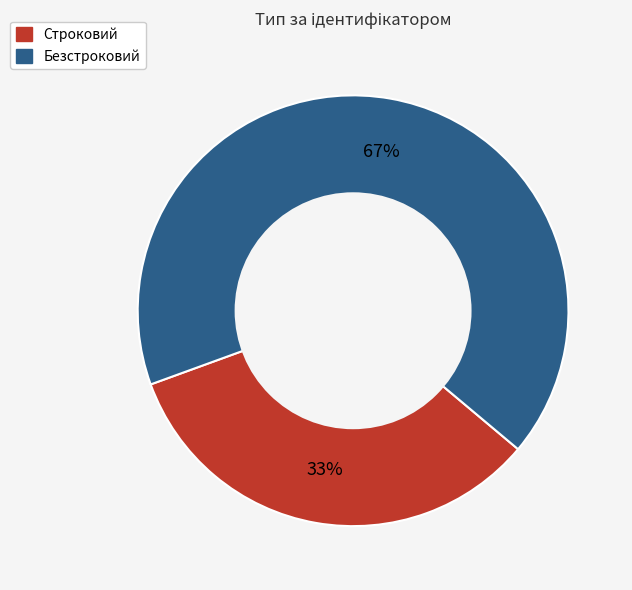

True or false: Строковий accounts for 33% of the total.

True